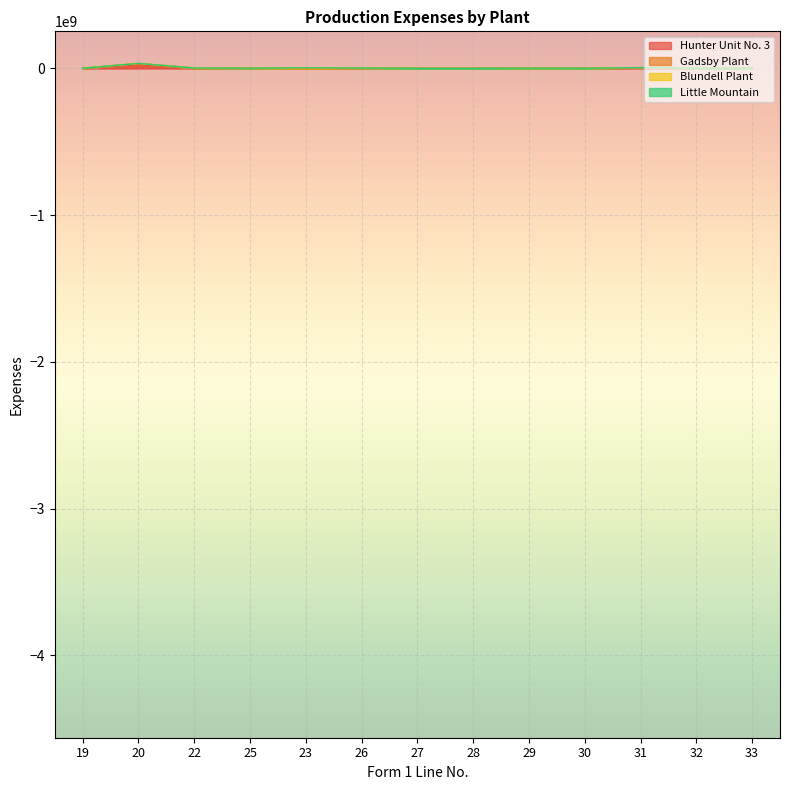

What is the approximate value of Hunter Unit No. 3 at 19?

512641